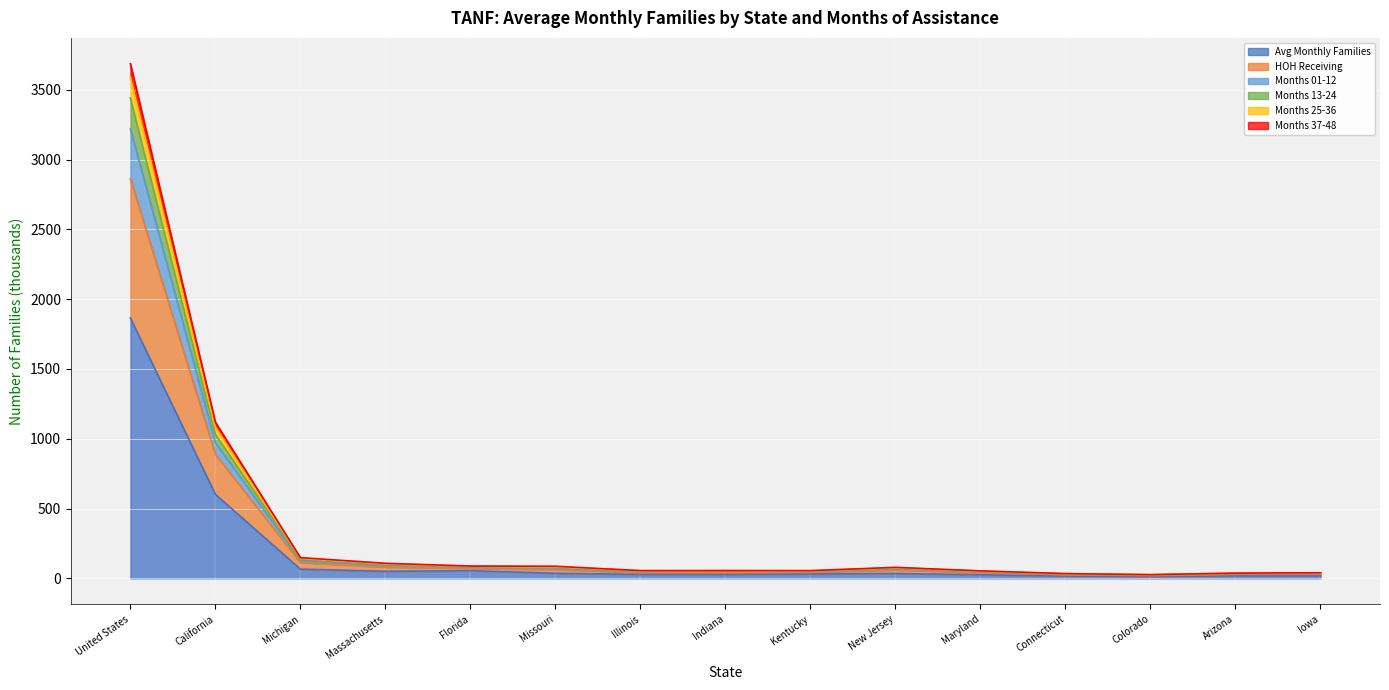

True or false: Avg Monthly Families and Months 01-12 cross at least once.

False